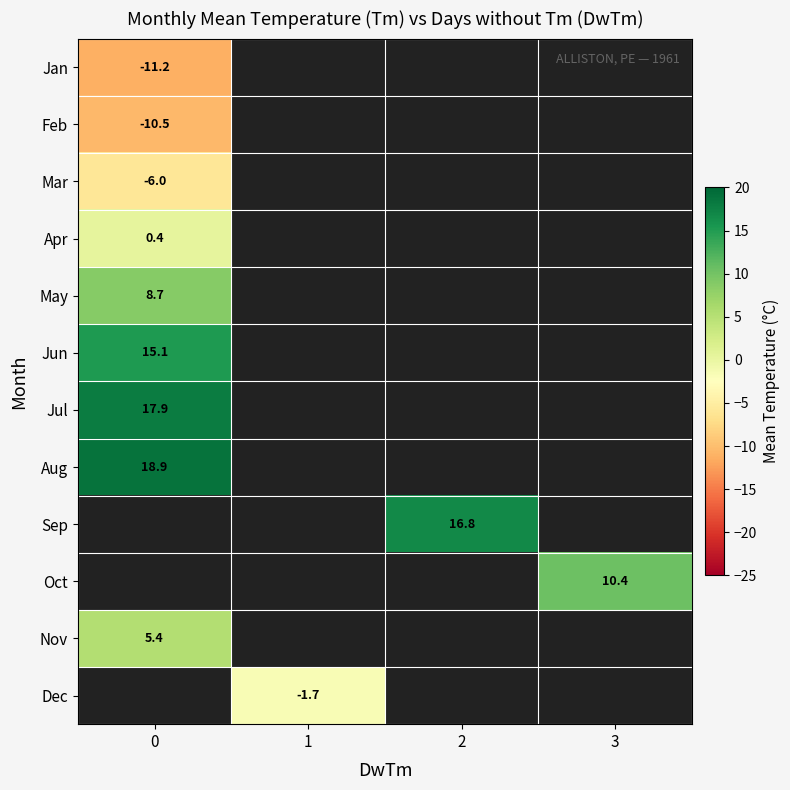

List the labels in order of May value, largest first.

0, 1, 2, 3